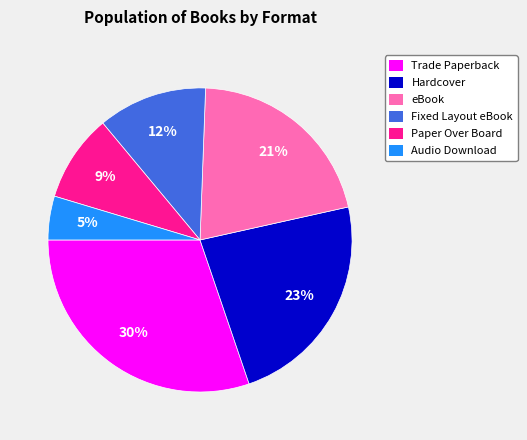

How many segments does this pie chart have?

6